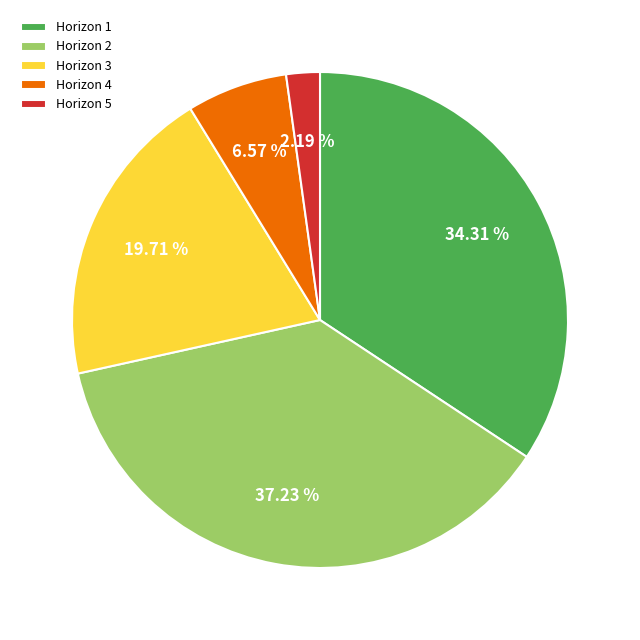

Is Horizon 2 the majority of the pie?

No